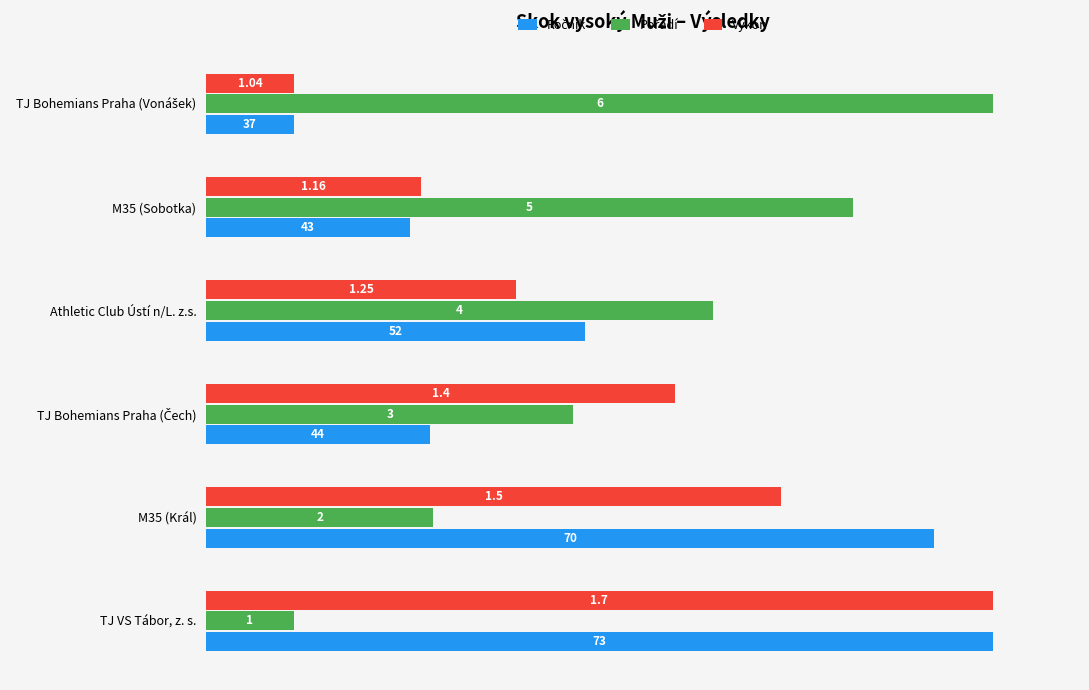

How many categories are shown in the chart?

6